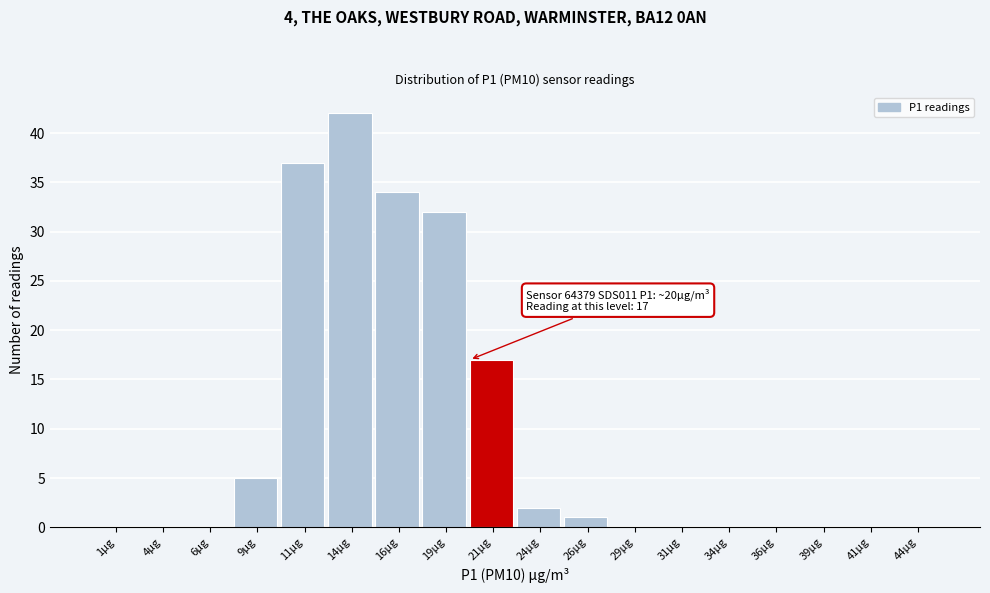

Over which range of the x-axis is the bar tallest?

12.5 to 15.0